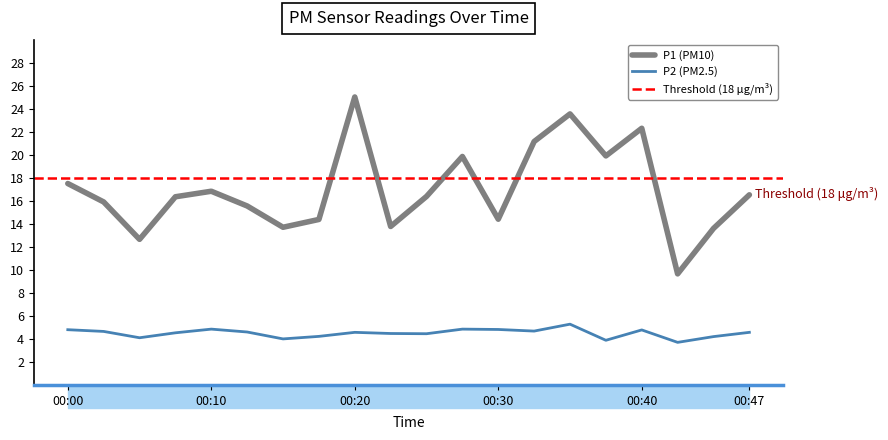

Reading left to right, extract all data points from this chart.

P1: 17.5	15.9	12.7	16.4	16.8	15.6	13.7	14.4	25.0	13.8	16.4	19.9	14.4	21.1	23.6	19.9	22.3	9.7	13.6	16.5
P2: 4.8	4.7	4.1	4.5	4.8	4.6	4.0	4.2	4.6	4.5	4.5	4.8	4.8	4.7	5.3	3.9	4.8	3.7	4.2	4.6